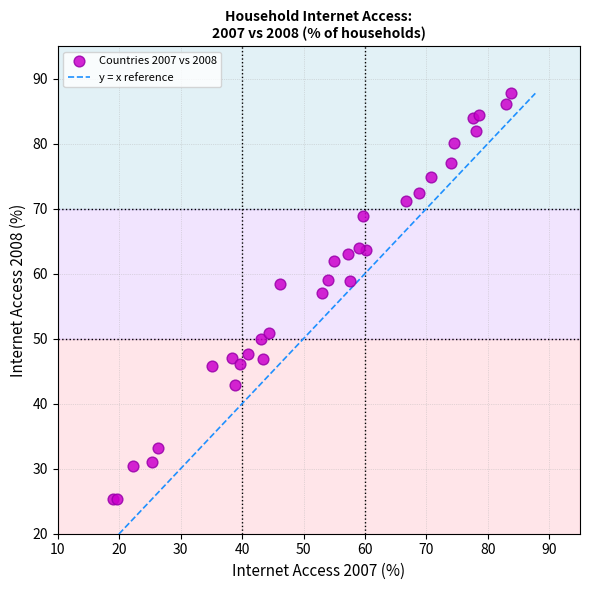

What Y value in the scatter plot is closest to 56?

57.0